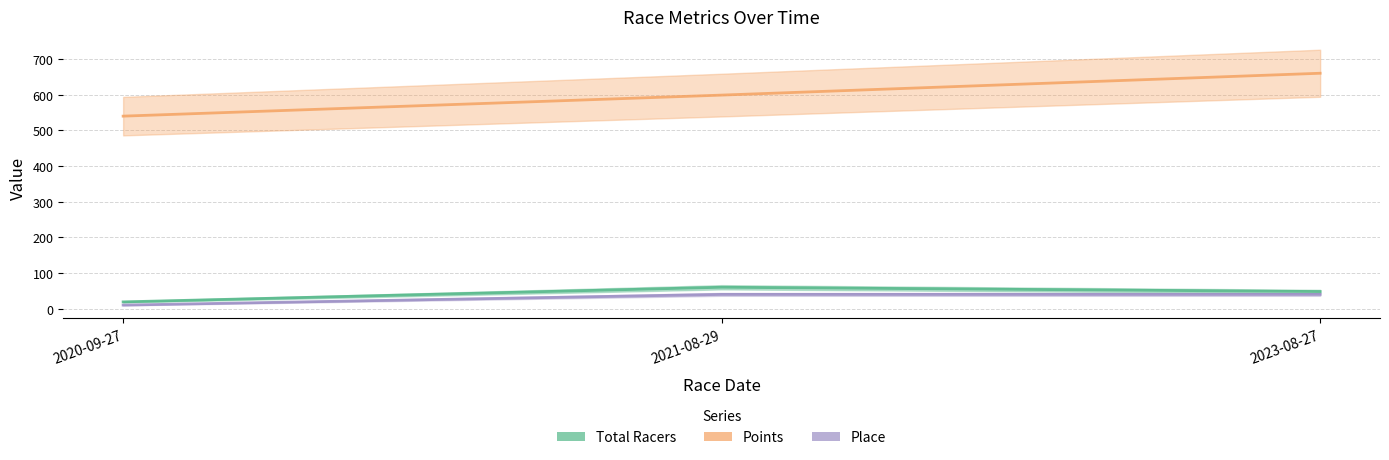

The value of Points at 2023-08-27 is 935.4. True or false?

False